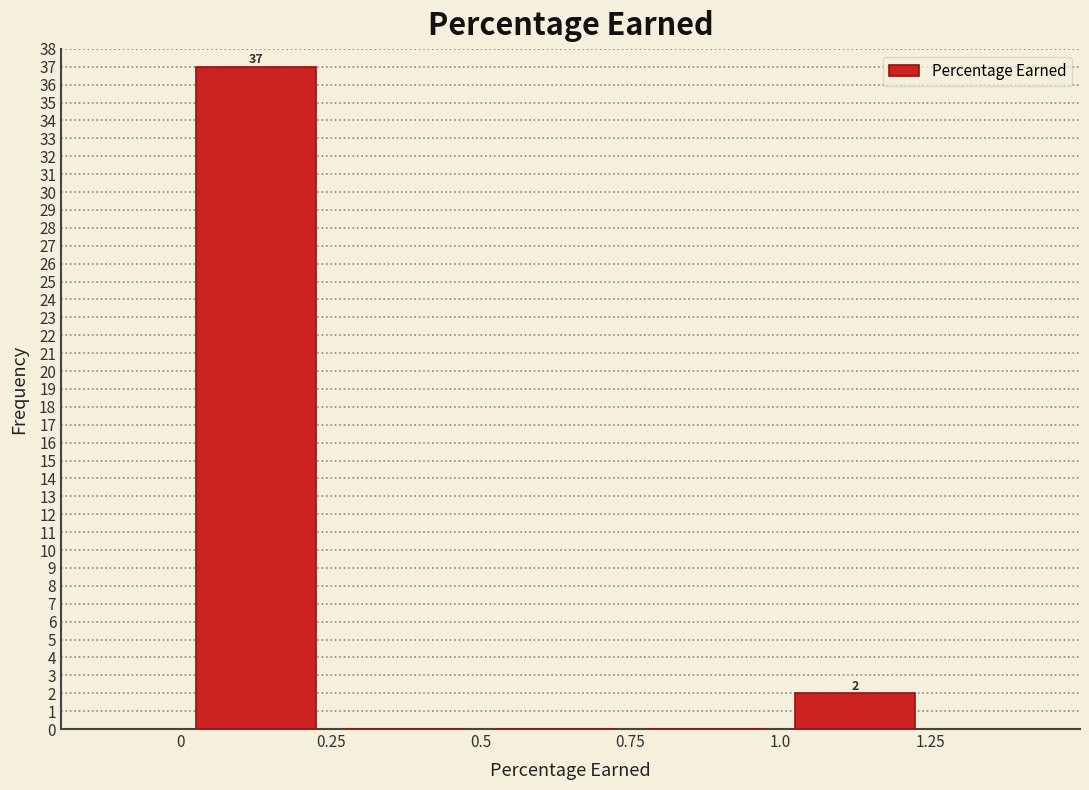

Over which range of the x-axis is the bar tallest?

0 to 0.25